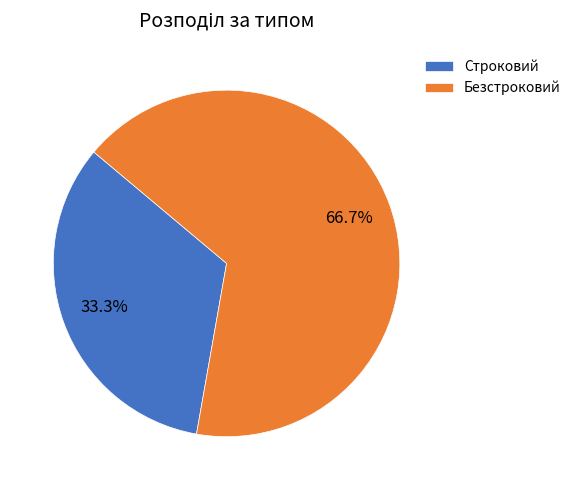

True or false: Строковий accounts for 33% of the total.

True